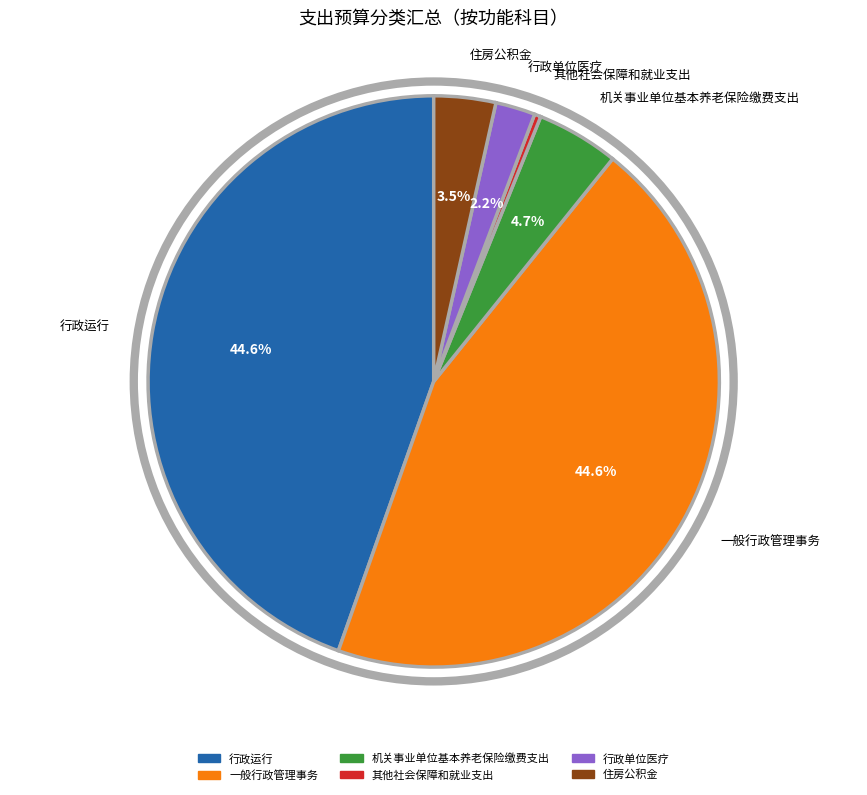

To the nearest percent, what is the average slice percentage?

17%